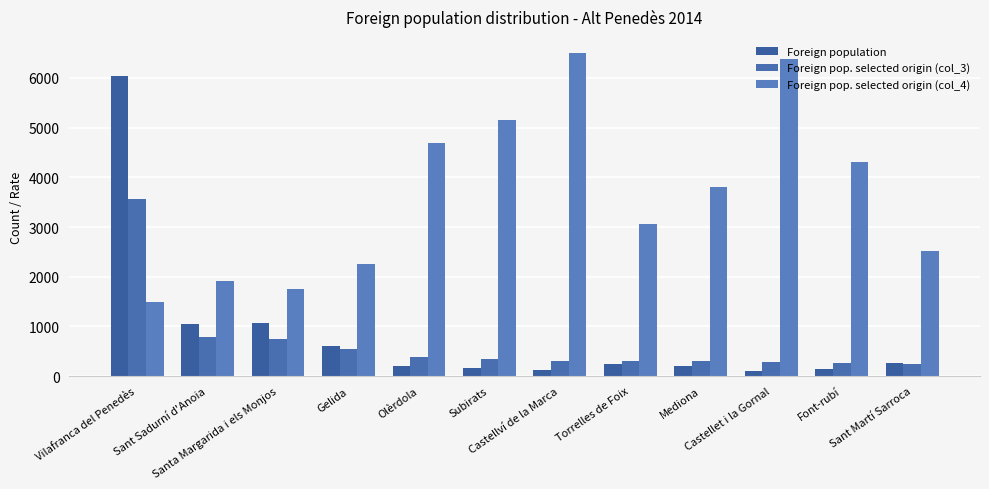

The Foreign pop. selected origin (col_3) series shows 304 at Torrelles de Foix. True or false?

True